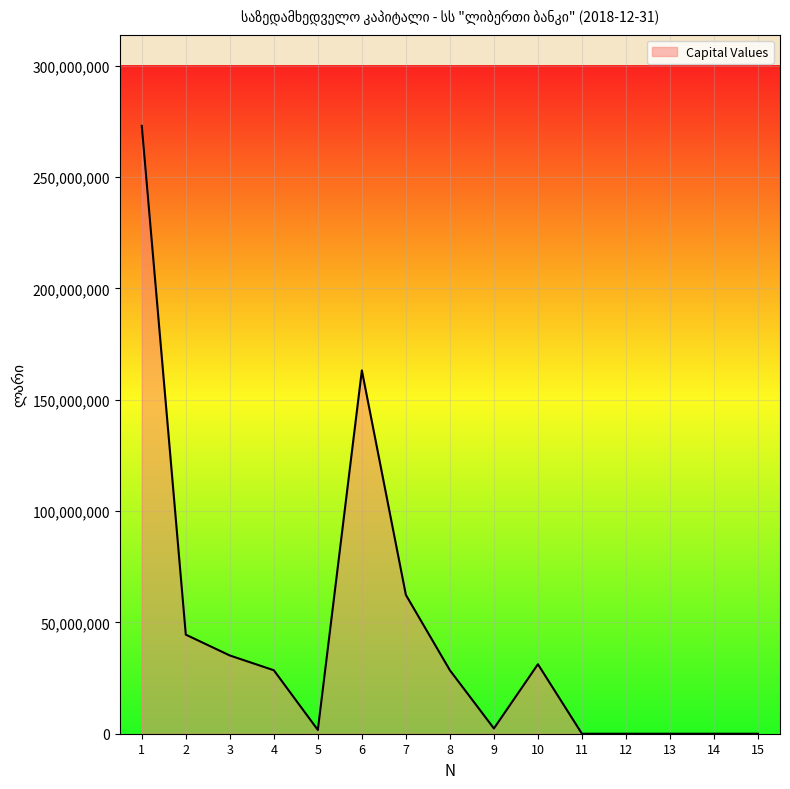

At which category does the data reach its first local valley?

5